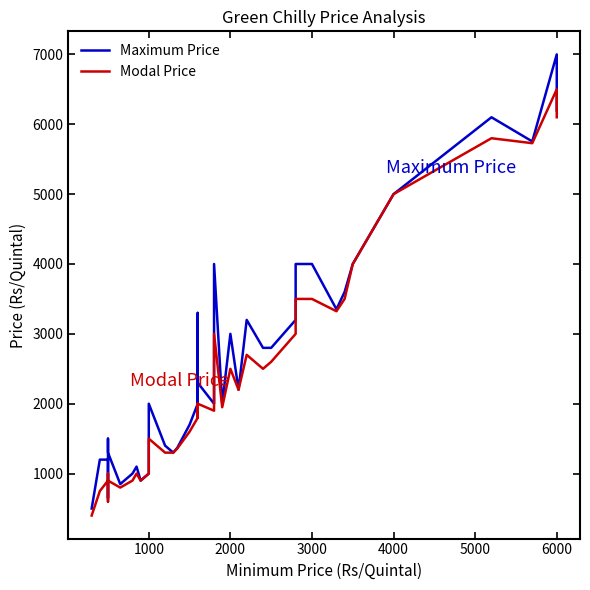

What position from the left is 3000?

4